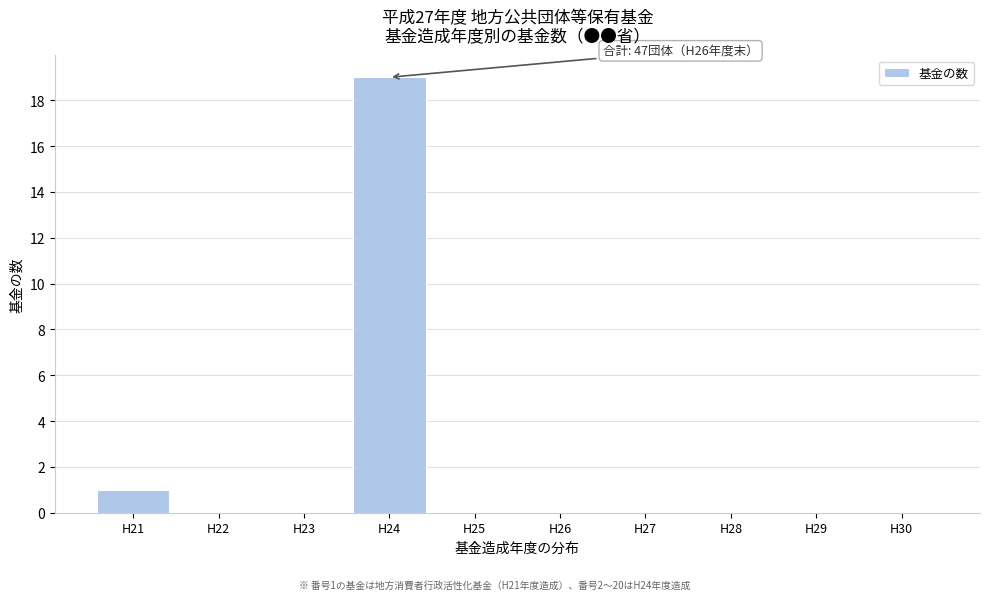

Which range on the x-axis has the tallest bar?

23.5 to 24.5